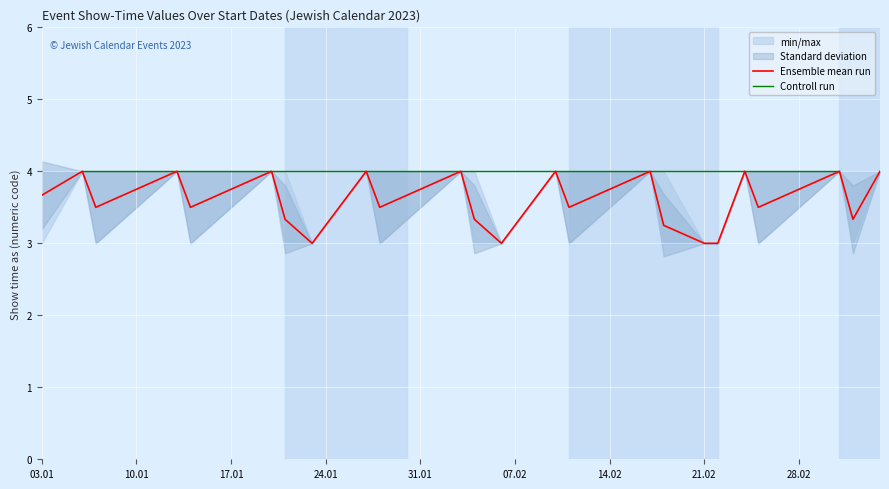

The value of Ensemble mean run at 21.02 is 1.1. True or false?

False